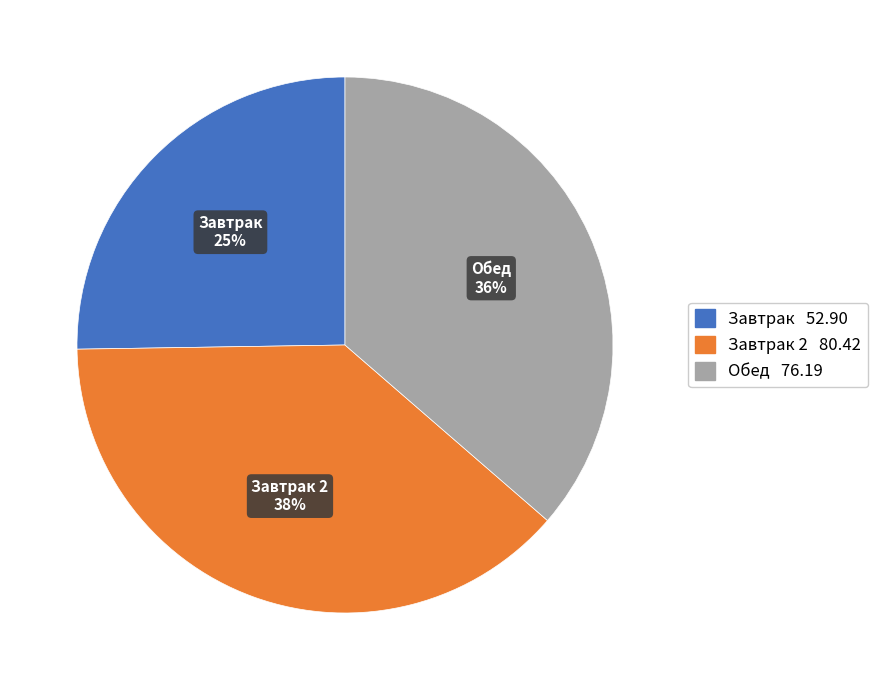

Is it true that Завтрак is 31% of the pie?

False